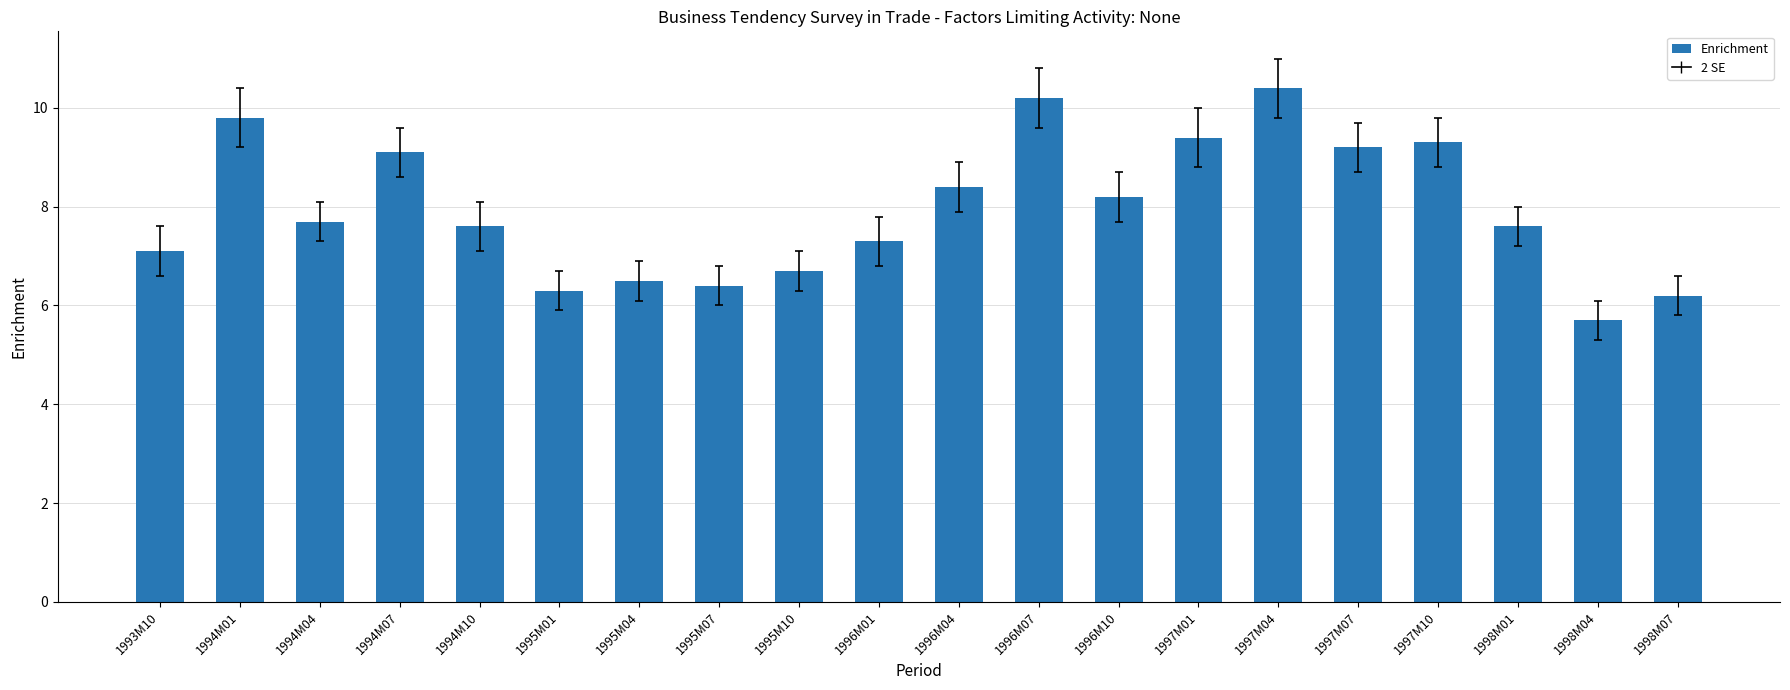

Where is the data nearest to the value 8?

1996M10